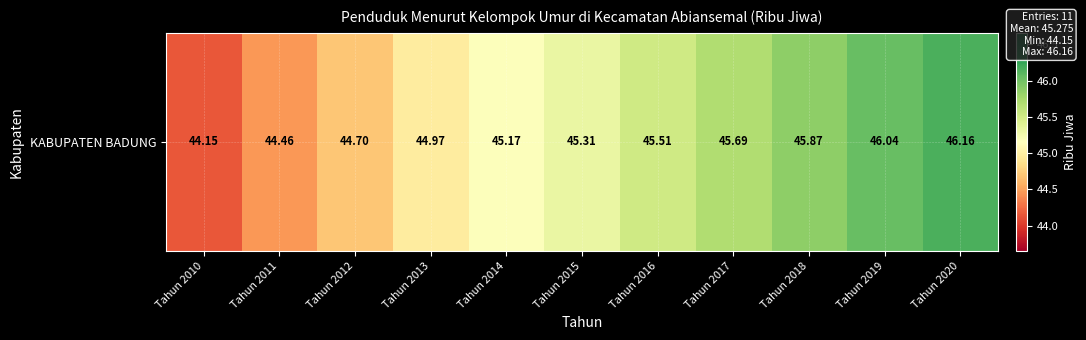

Rank the categories by value from lowest to highest.

Tahun 2010, Tahun 2011, Tahun 2012, Tahun 2013, Tahun 2014, Tahun 2015, Tahun 2016, Tahun 2017, Tahun 2018, Tahun 2019, Tahun 2020